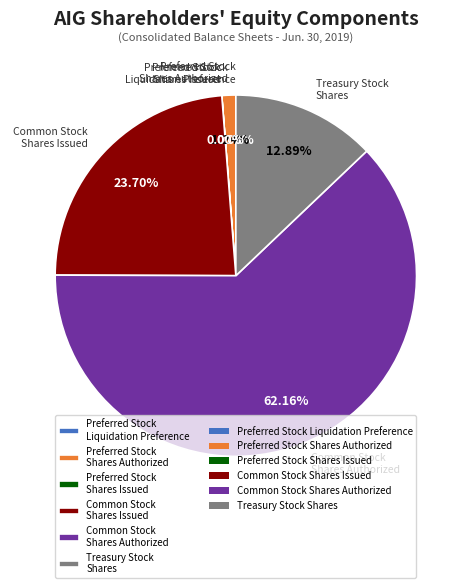

To the nearest percent, what is the average slice percentage?

17%